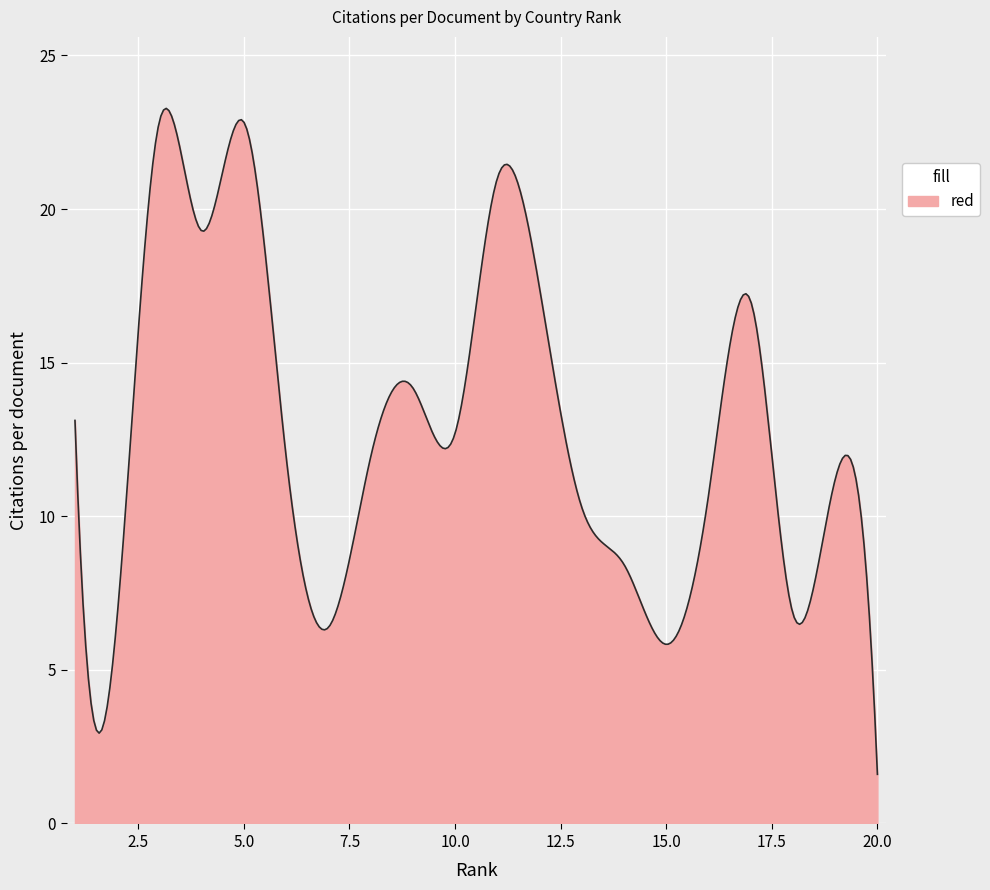

True or false: the data has more than 0 interior local peaks.

True